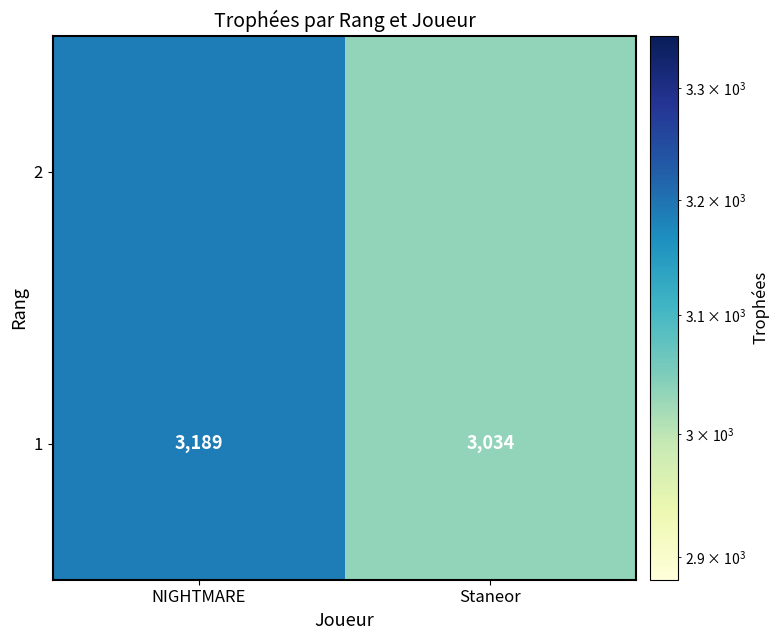

The value at Staneor is 3034. True or false?

True